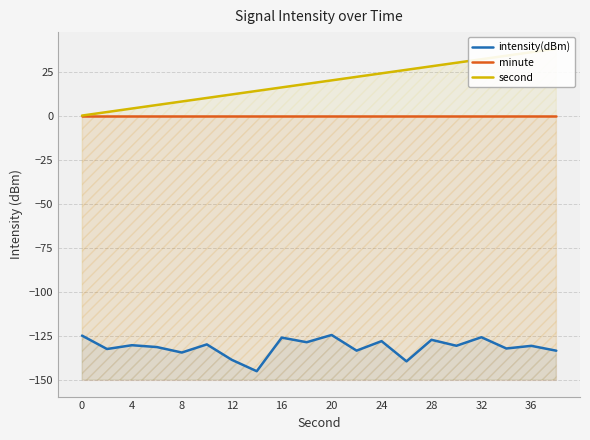

How many data points in second are above 20?

9